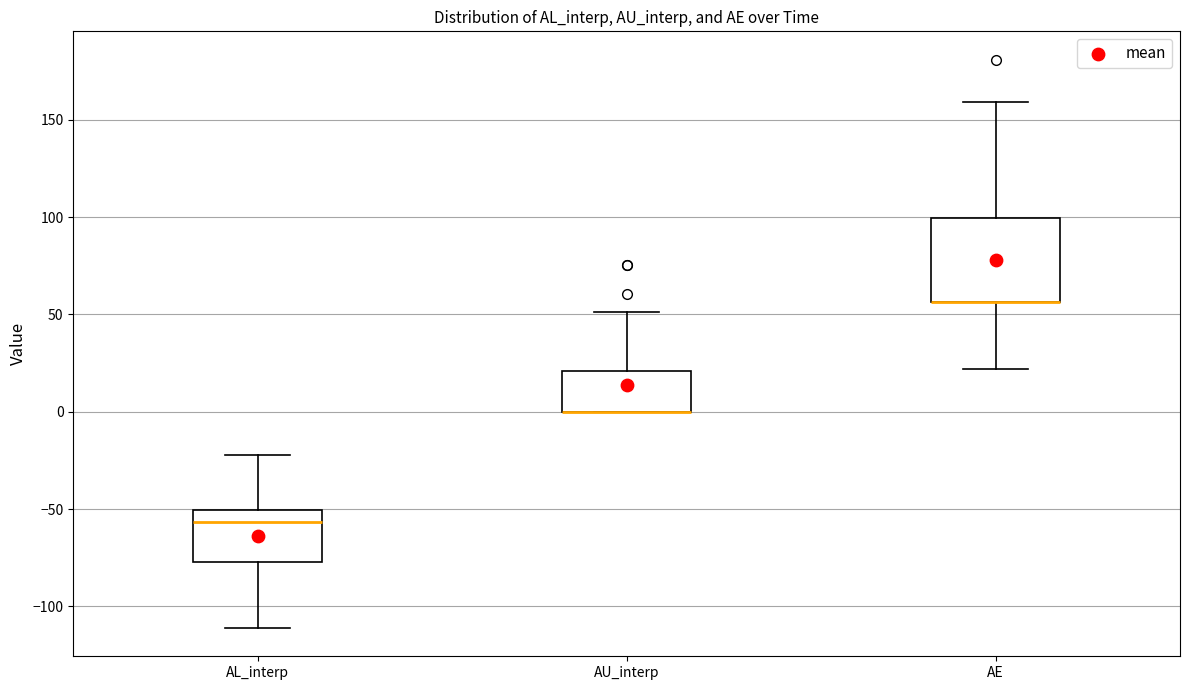

Where is the upper edge of the box for AU_interp on the y-axis? The values are not printed on the chart, so give them approximately, as read against the axis.

20